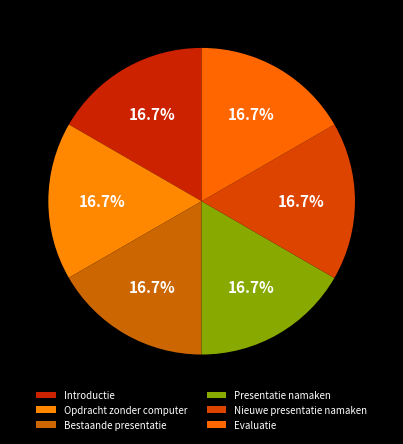

What is the largest slice in the pie chart?

Nieuwe presentatie namaken